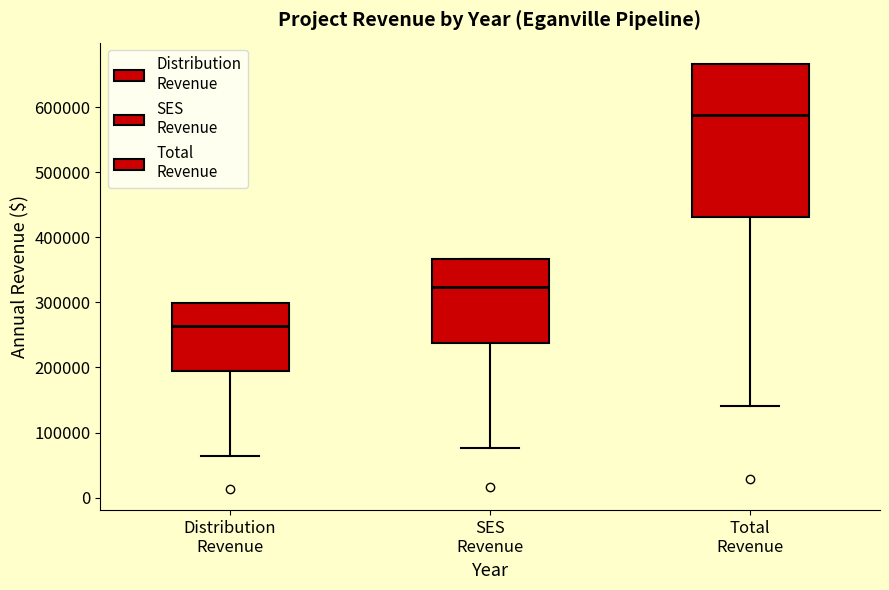

Reading left to right, transcribe this box plot: for each box, give where its median line is, the range the box spans, and where its two whiskers end, as read against the y-axis. The values are not printed on the chart, so give them approximately, as read against the axis.

Distribution Revenue: median 260000, box 190000 to 300000, whiskers 60000 to 300000
SES Revenue: median 320000, box 240000 to 370000, whiskers 80000 to 370000
Total Revenue: median 590000, box 430000 to 670000, whiskers 140000 to 670000